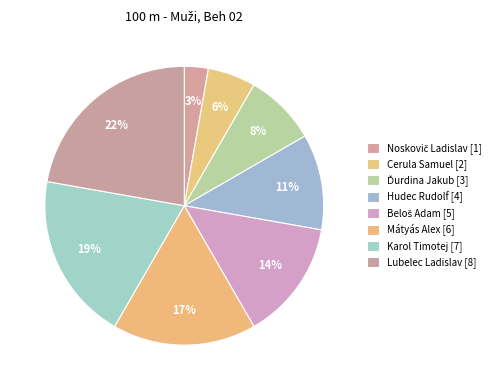

How many segments does this pie chart have?

8